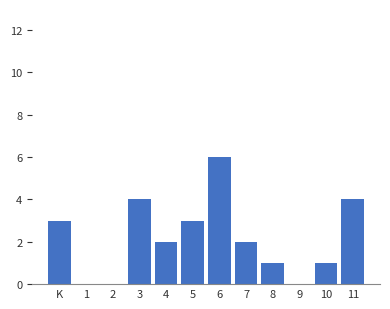

Reading right to left, what are all the values shown in this chart?

11=4	10=1	9=0	8=1	7=2	6=6	5=3	4=2	3=4	2=0	1=0	K=3